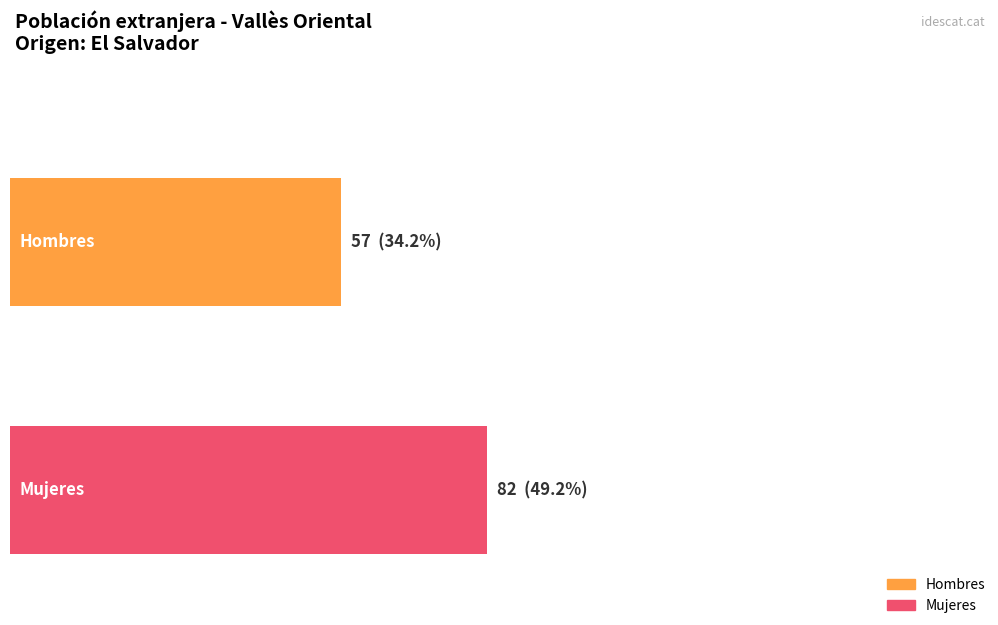

Is it true that Mujeres equals 2 at De 20 a 24 años?

False